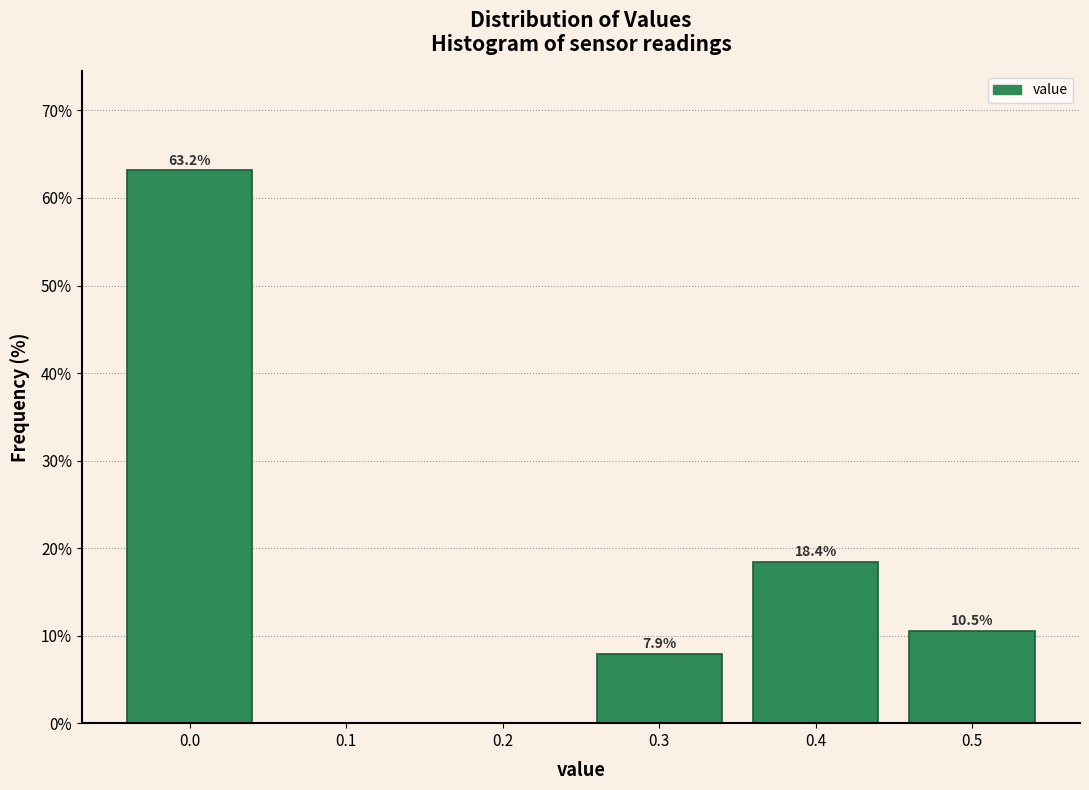

Over which range of the x-axis is the bar tallest?

-0.05 to 0.05